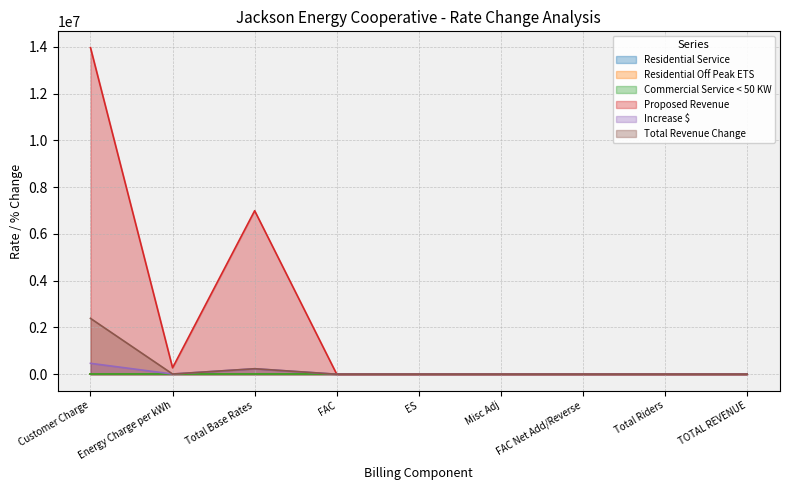

Is the value of Commercial Service < 50 KW at FAC greater than the value of Total Revenue Change at Total Riders?

No